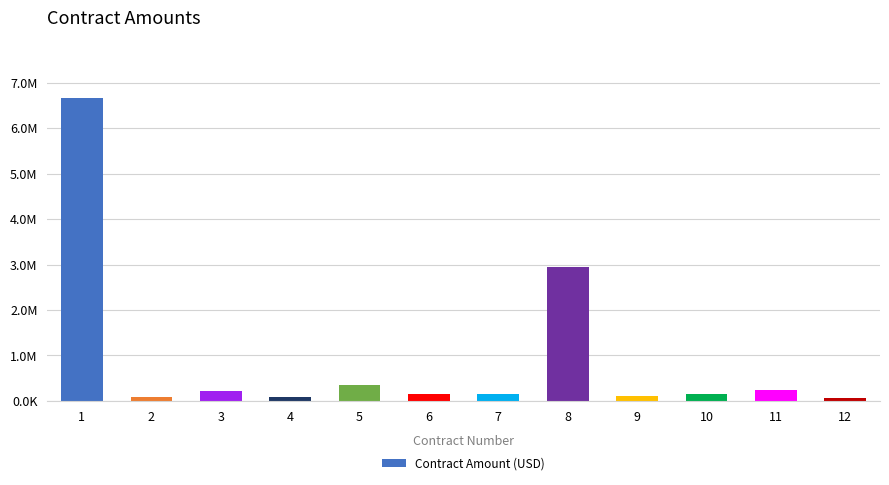

Rank the categories by value from lowest to highest.

12, 2, 4, 9, 6, 7, 10, 3, 11, 5, 8, 1